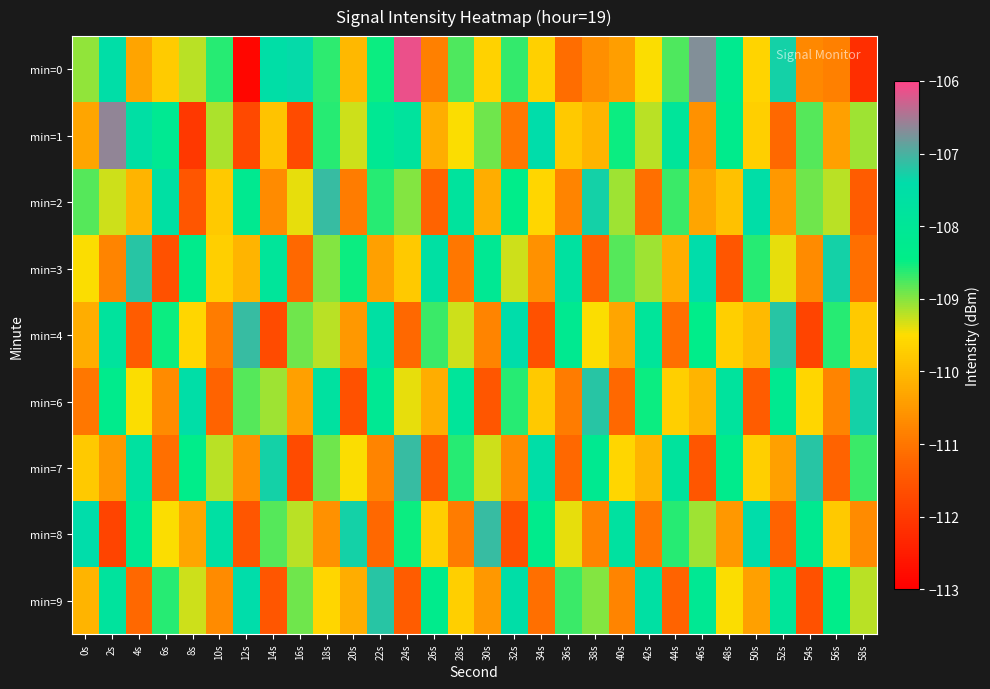

Which series has the largest range (max minus min)?

min=0